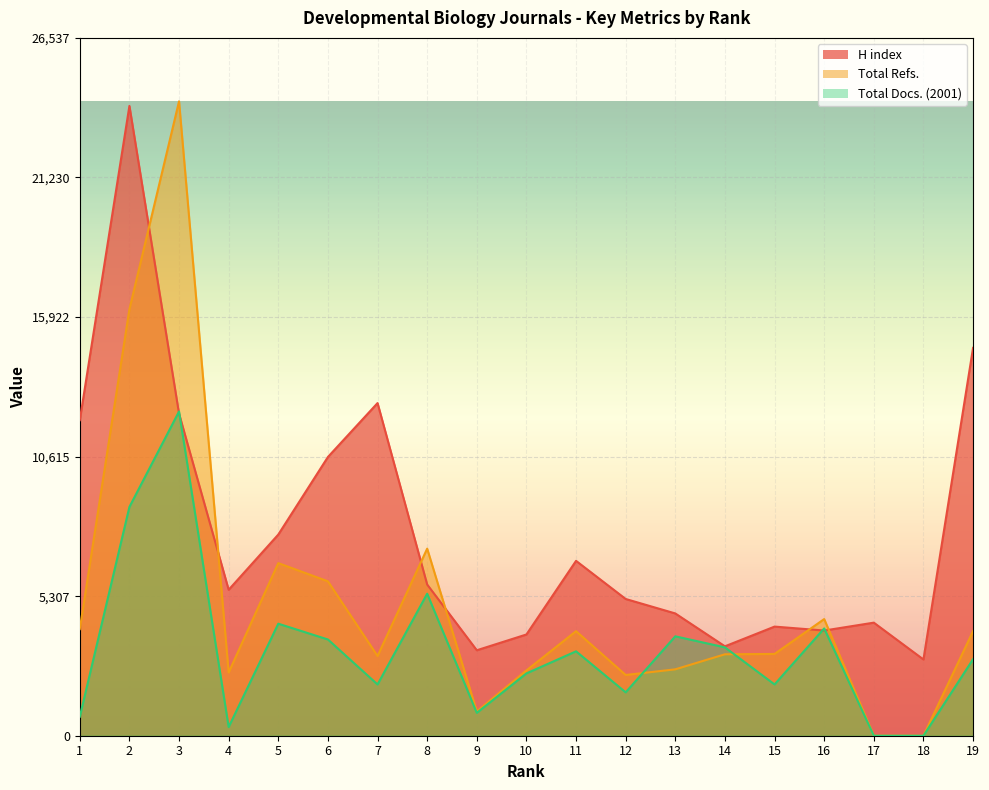

Which category has the lowest value across all series?

17